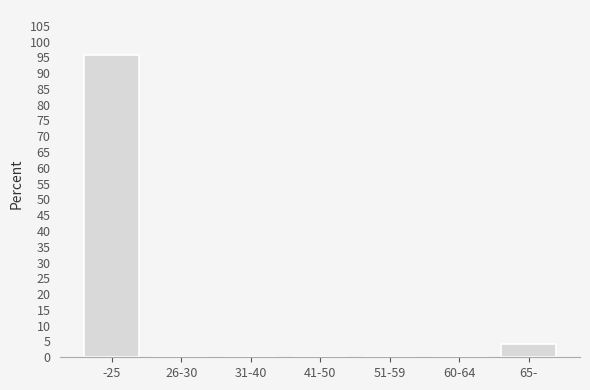

Reading left to right, transcribe all the data shown in this chart.

-25=95.7	26-30=0.0	31-40=0.0	41-50=0.0	51-59=0.0	60-64=0.0	65-=4.3